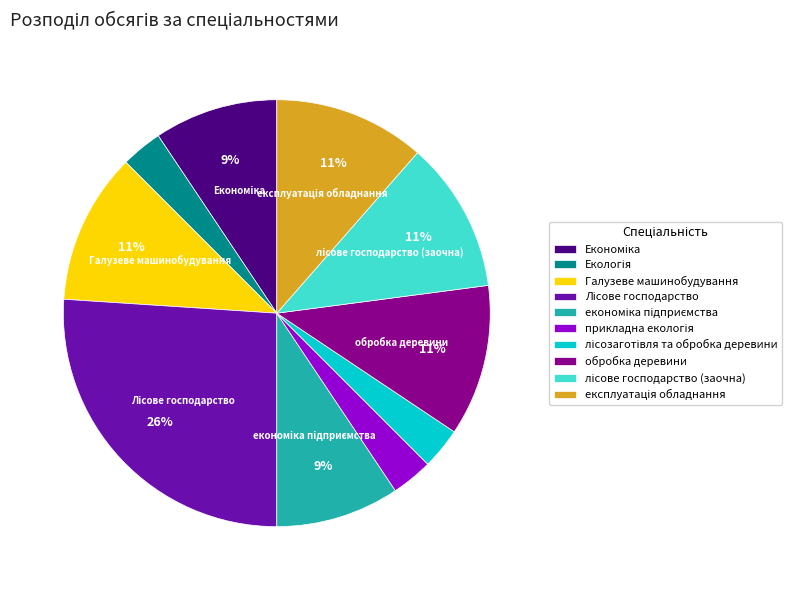

Is it true that Галузеве машинобудування is 11% of the pie?

True